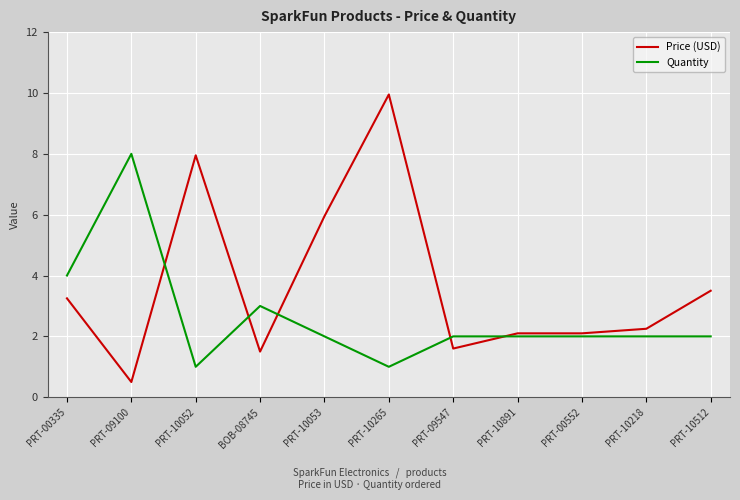

What is the average value of the Quantity series?

2.6